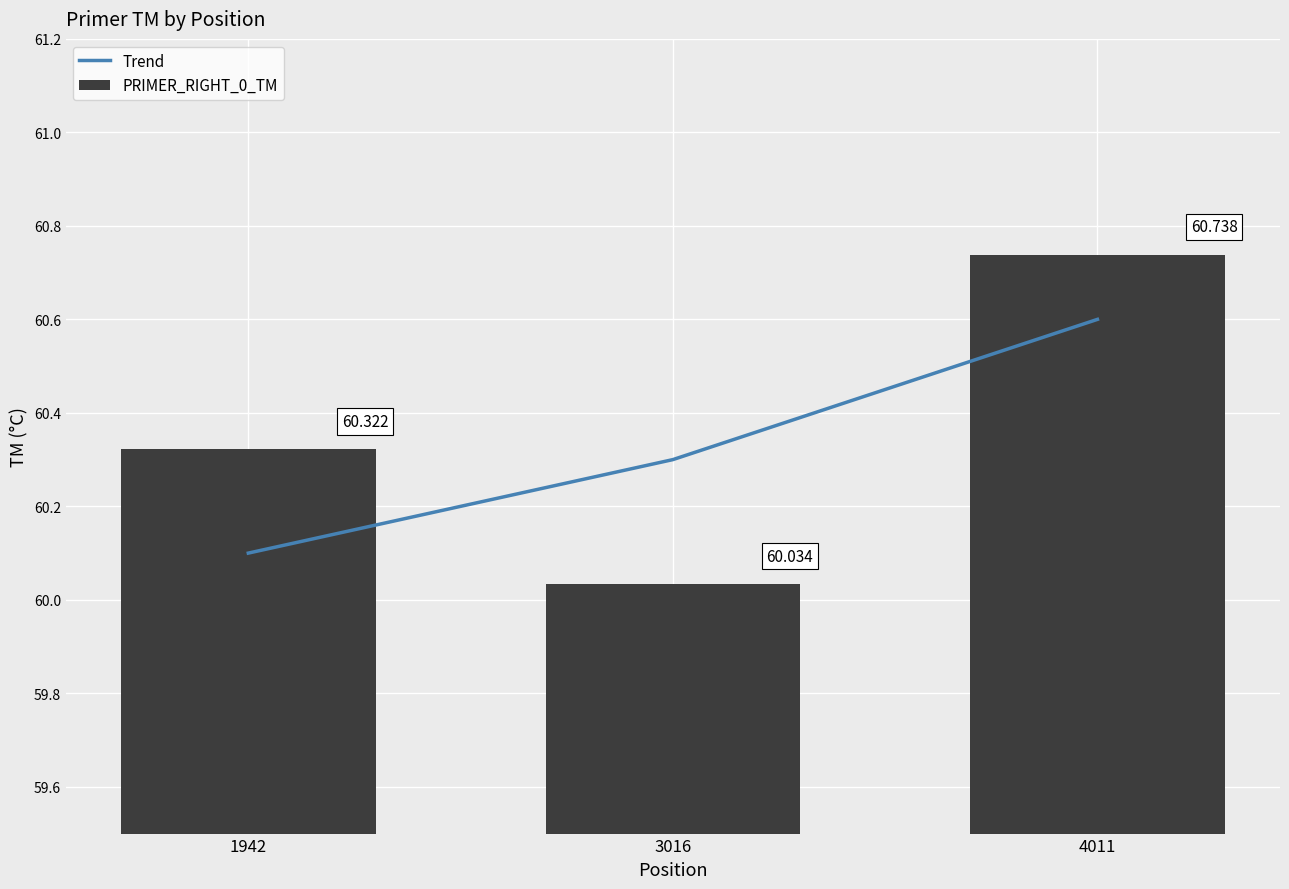

What is the spread (max minus min) of values at 4011?

0.1